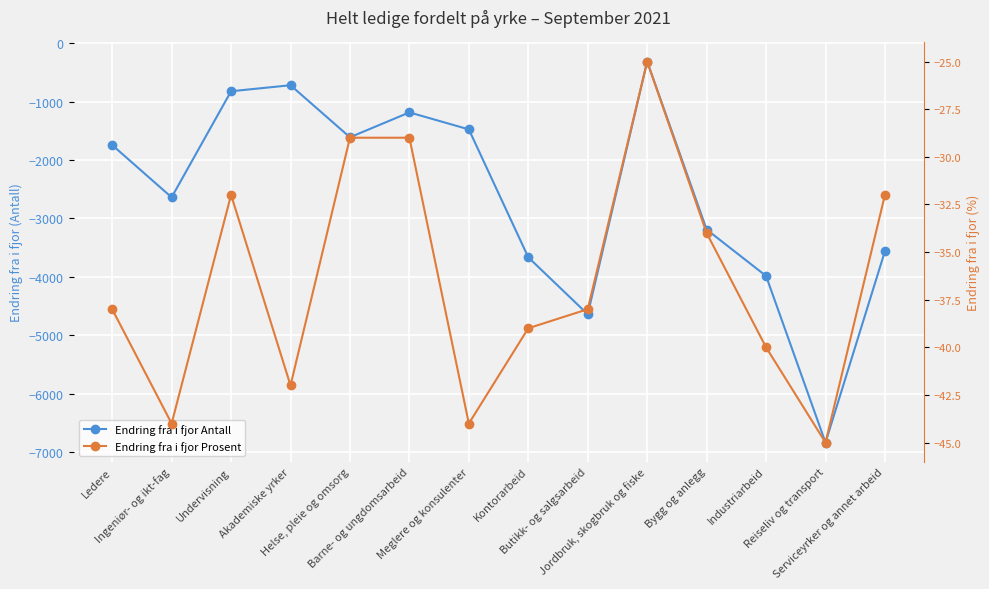

How many data points does each series have?

14